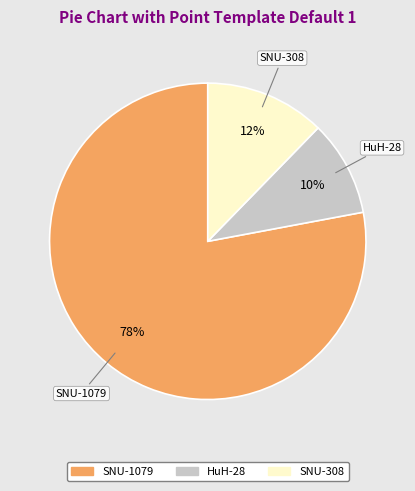

How many segments does this pie chart have?

3